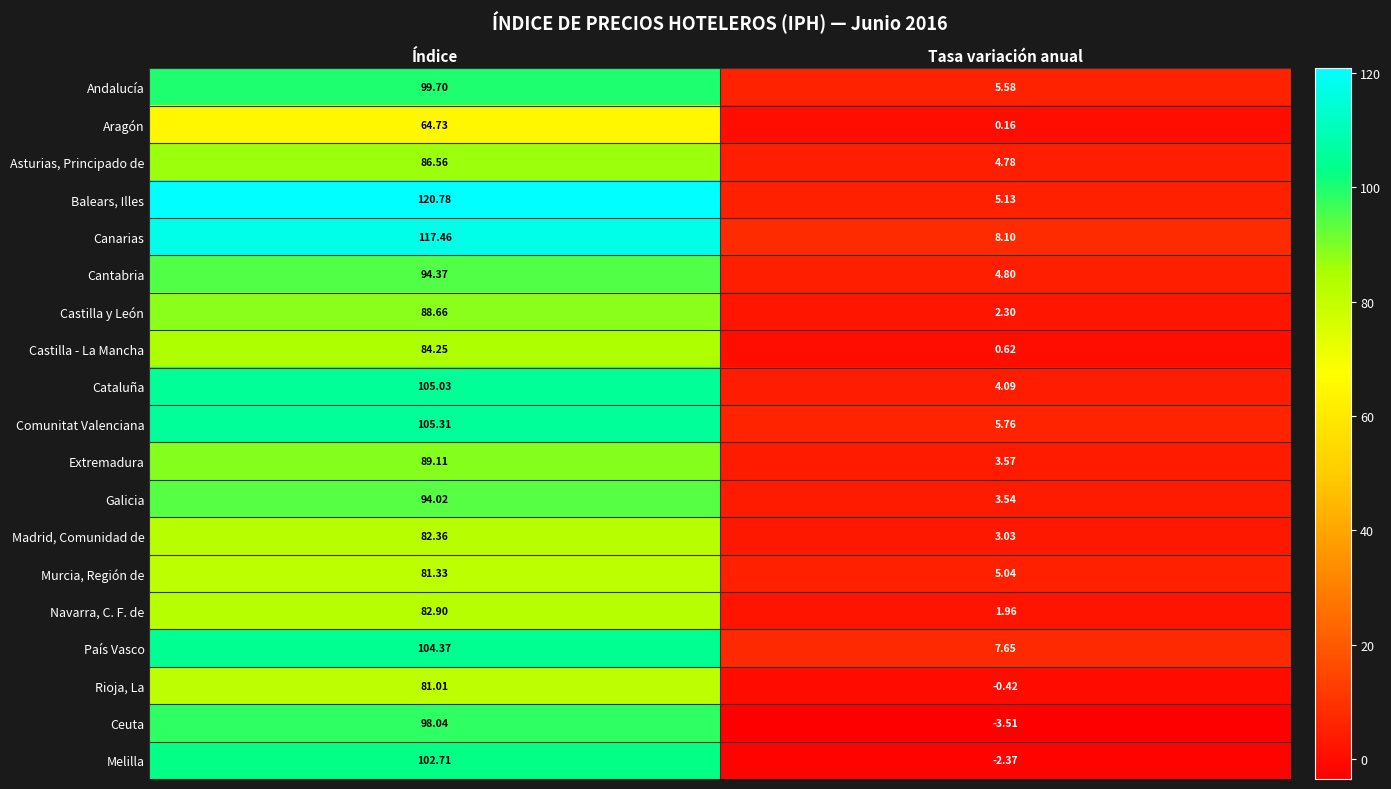

Rank the categories by Comunitat Valenciana value from lowest to highest.

Tasa variación anual, Índice